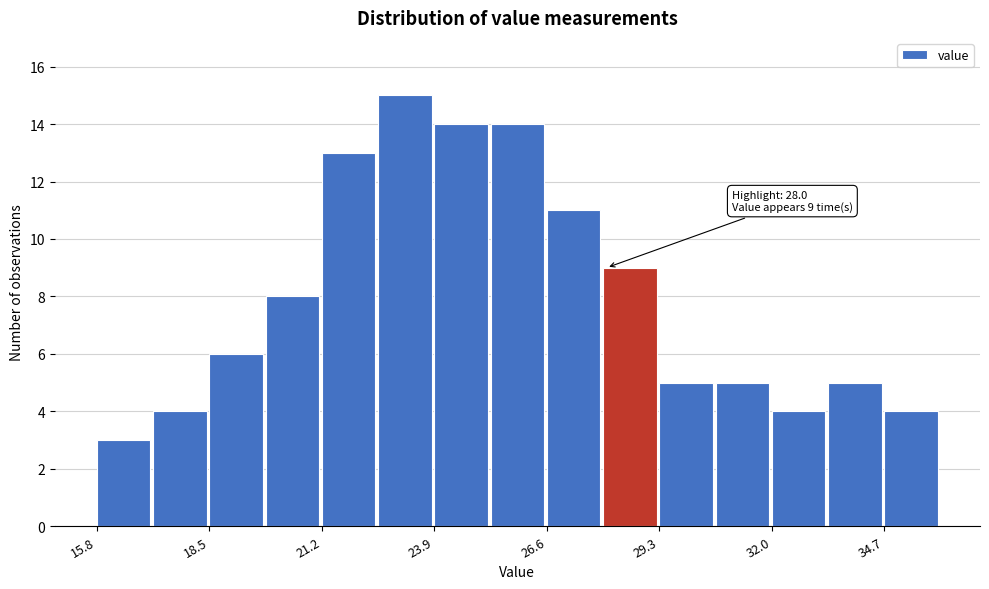

Around what value on the x-axis is the tallest bar? Give the approximate position of its centre, as read against the axis.

23.0